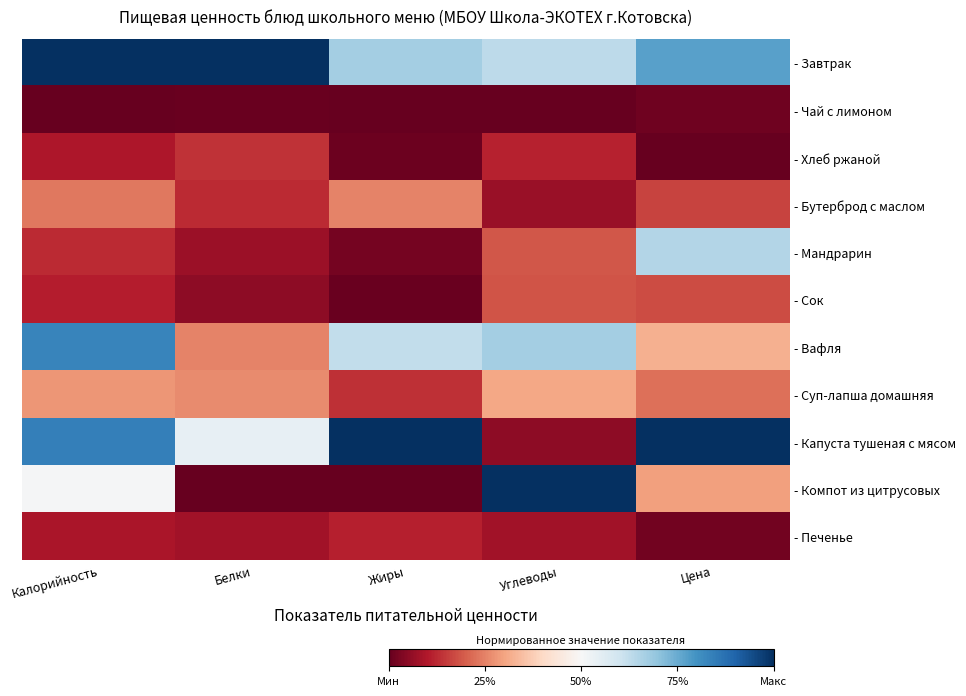

Which series has the largest total across all categories?

- Завтрак